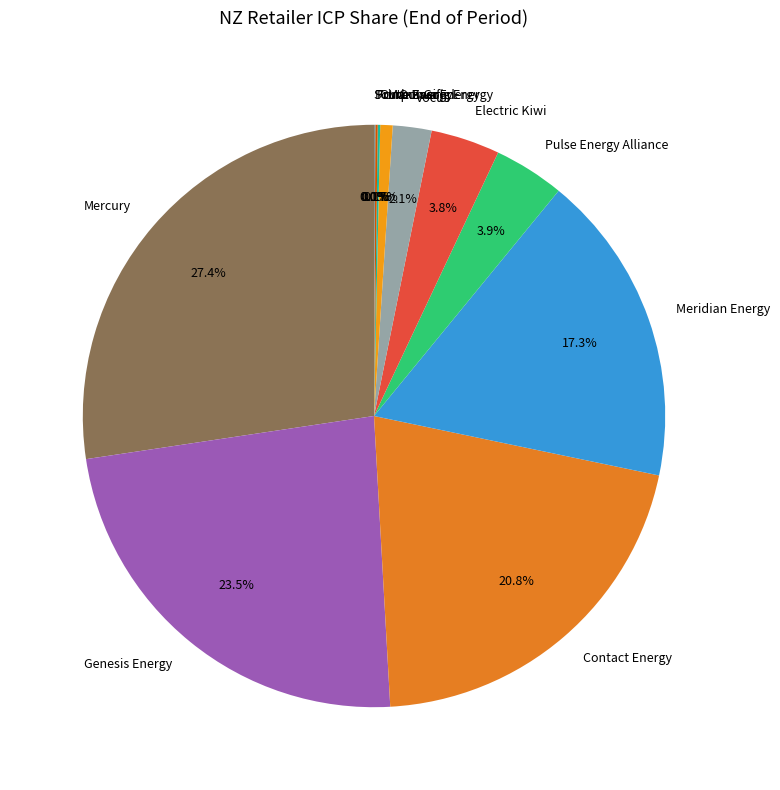

What is the largest slice in the pie chart?

Mercury